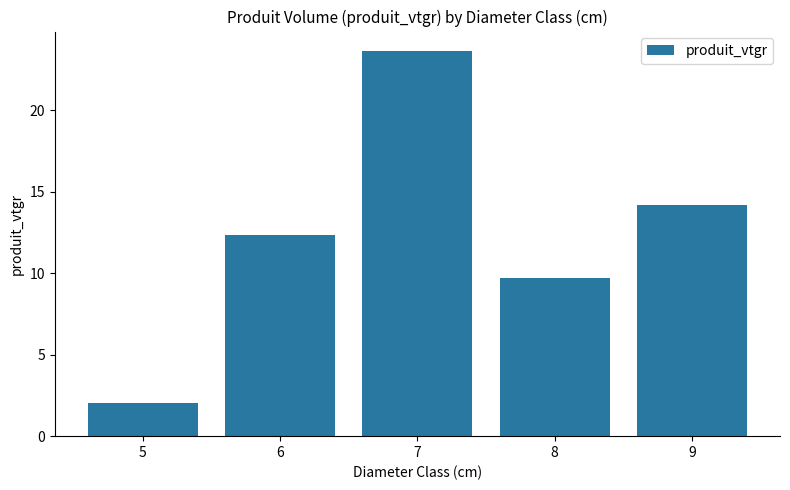

Between 9 and 7, which is larger?

7